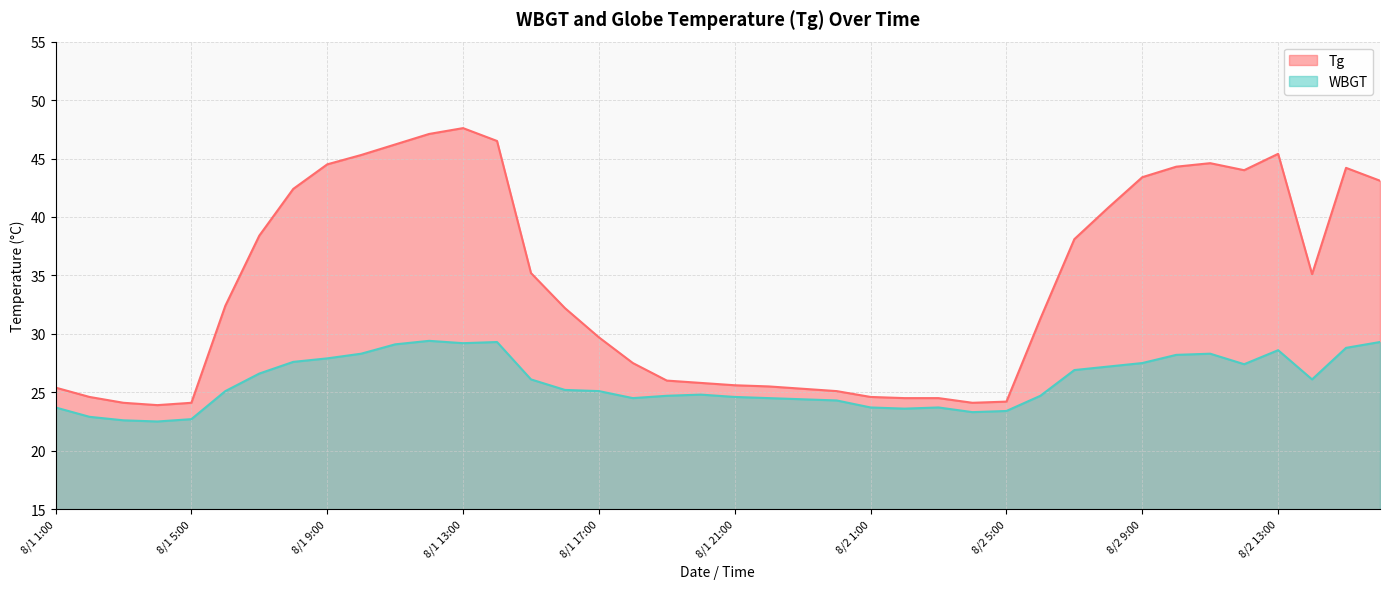

What is the total value across all series at 8/2 4:00?

47.4